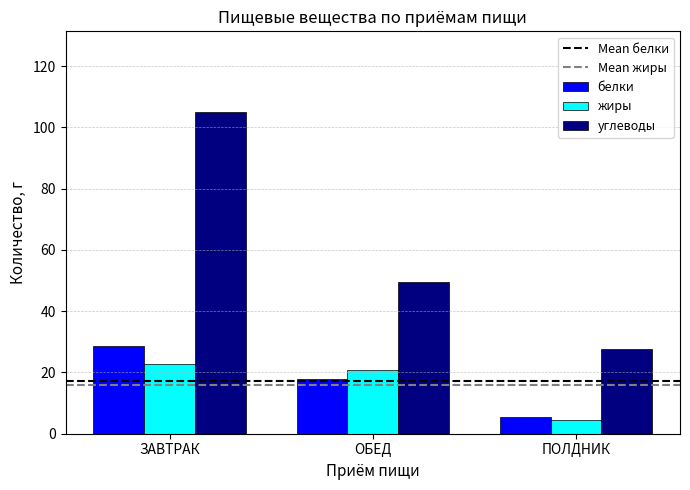

Reading left to right, what are all the values shown in this chart?

белки: 28.6	17.7	5.4
жиры: 22.8	20.8	4.6
углеводы: 105.1	49.4	27.7